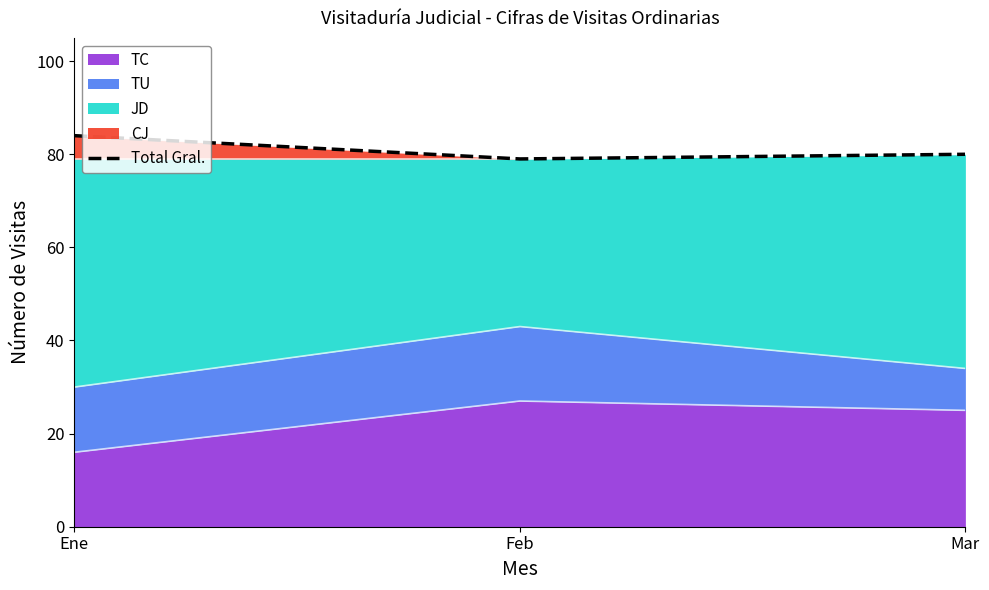

Reading left to right, list all the values displayed in this chart.

Ene=84	Feb=79	Mar=80